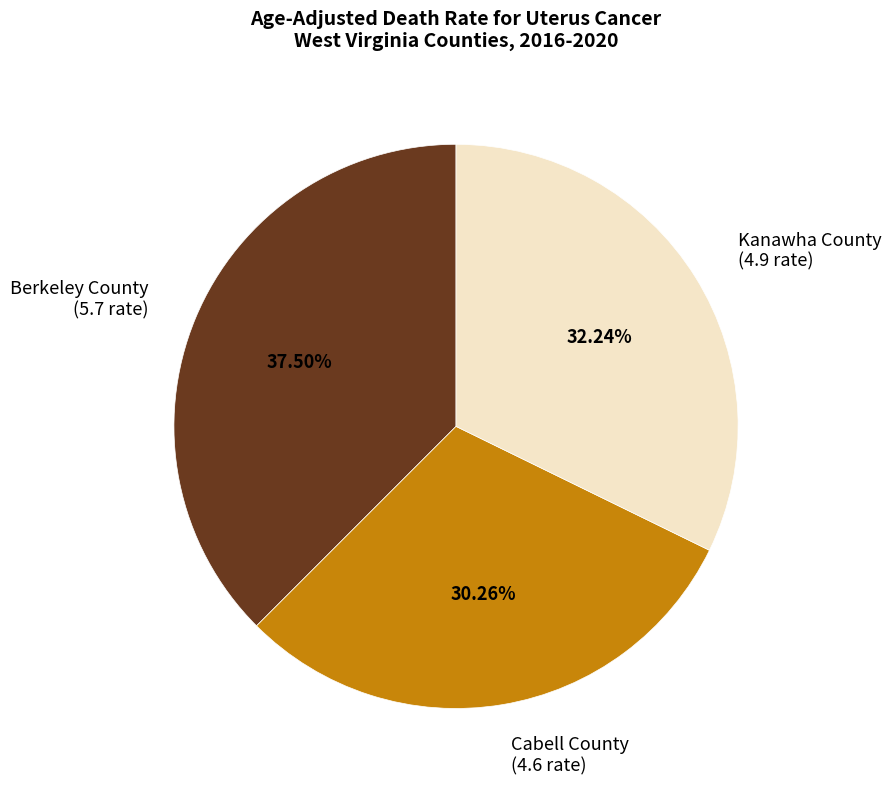

How many slices are in this pie chart?

3